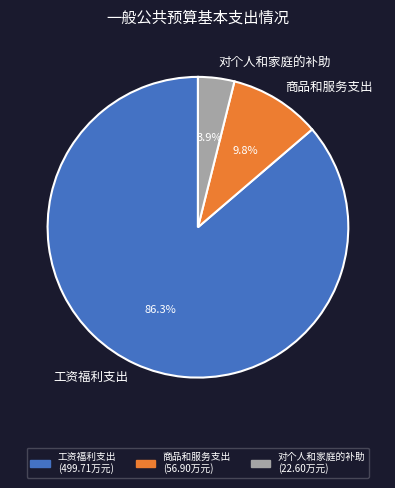

What percentage do 工资福利支出 and 商品和服务支出 together represent?

96.1%